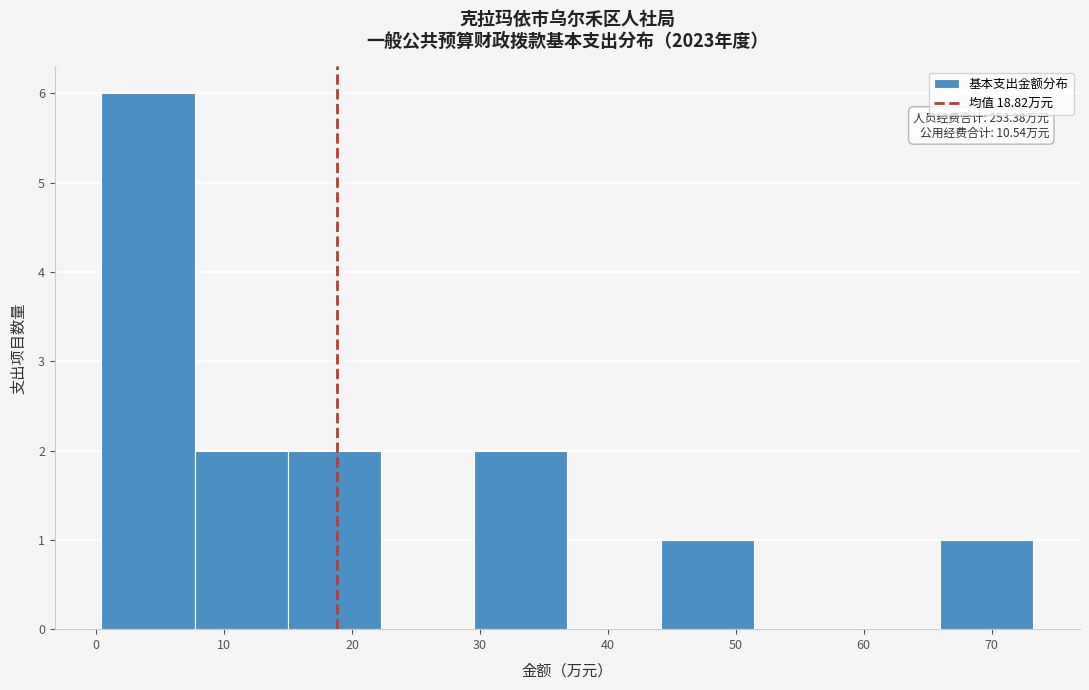

Which range on the x-axis has the tallest bar?

0 to 8